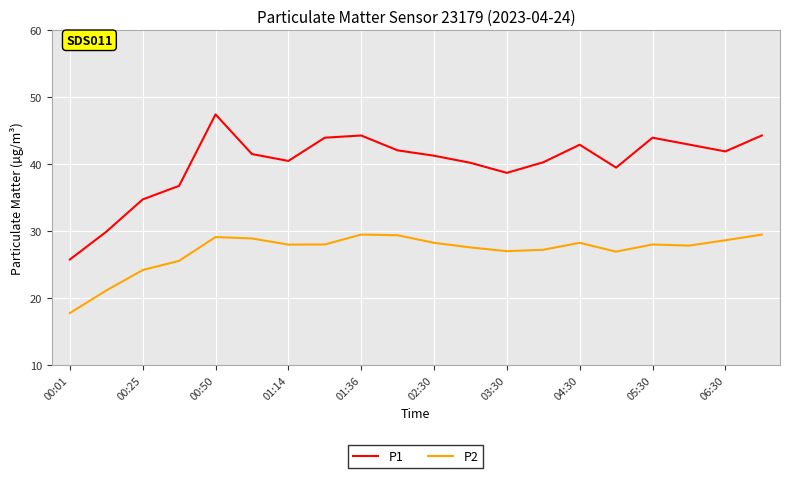

How many categories are shown in the chart?

20